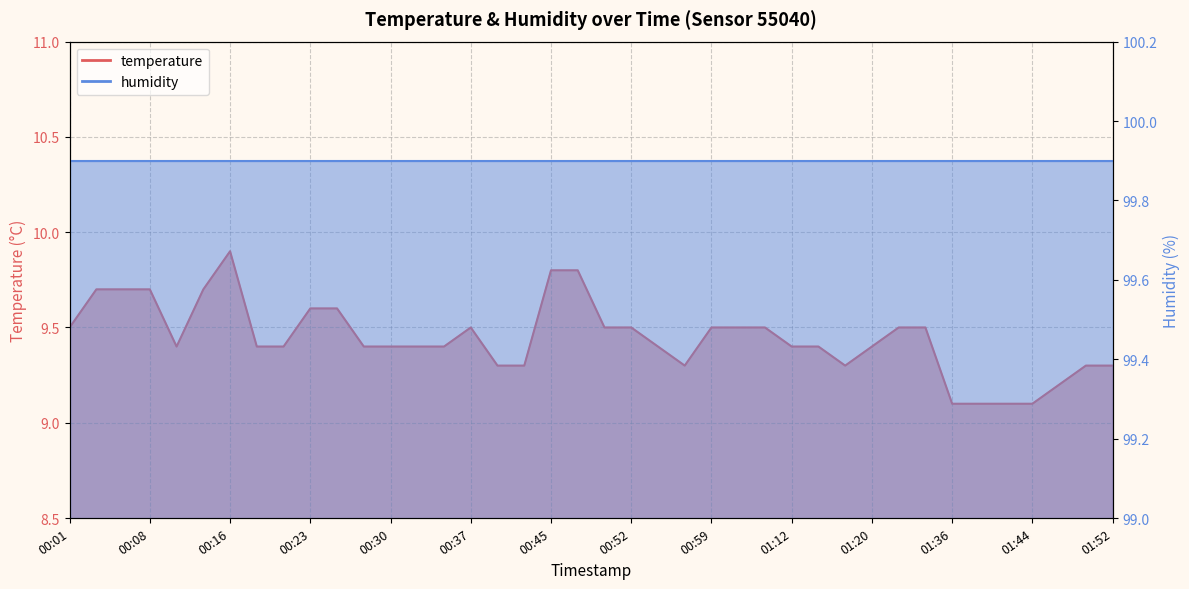

At which category does the chart reach its minimum across all series?

01:36